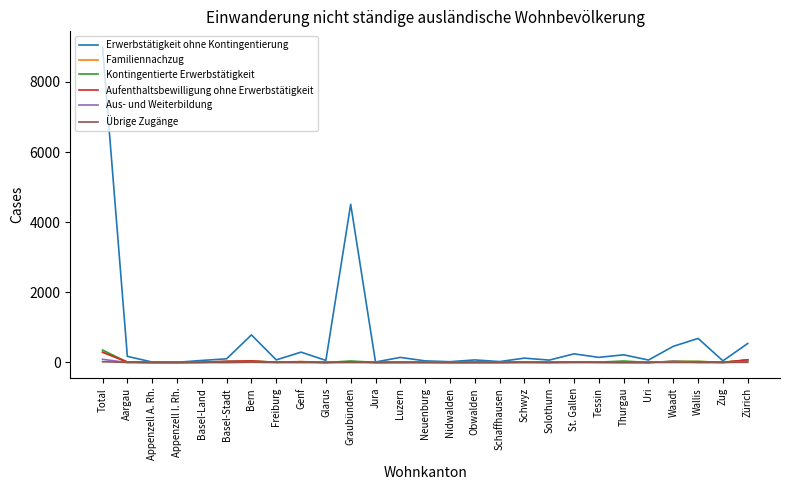

At which category is the sum across all series the highest?

Total